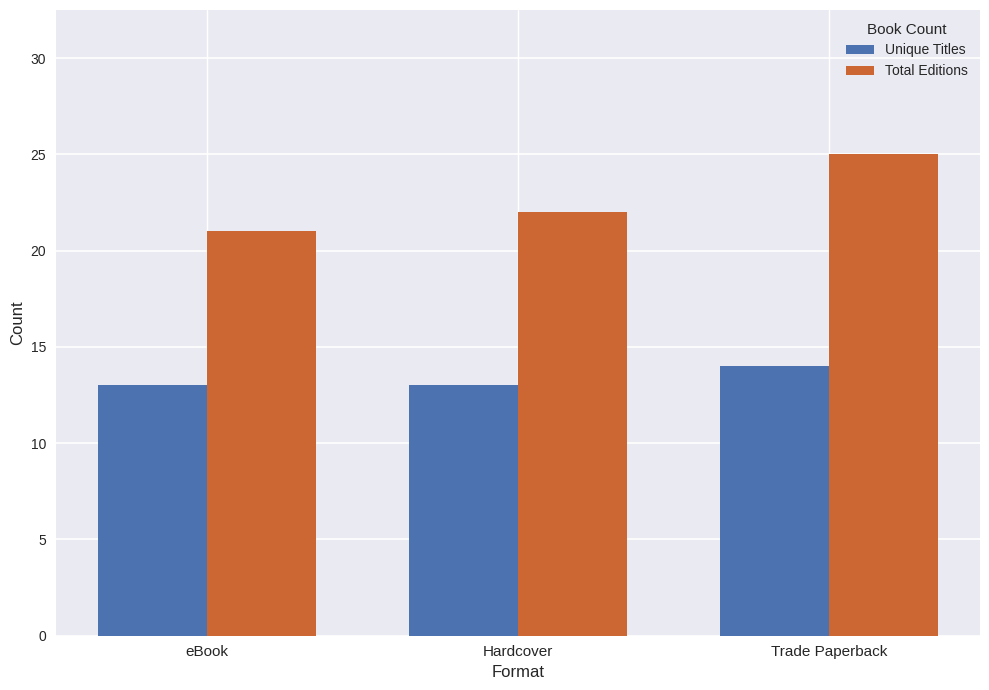

List the series in order of their peak value, highest first.

Total Editions, Unique Titles